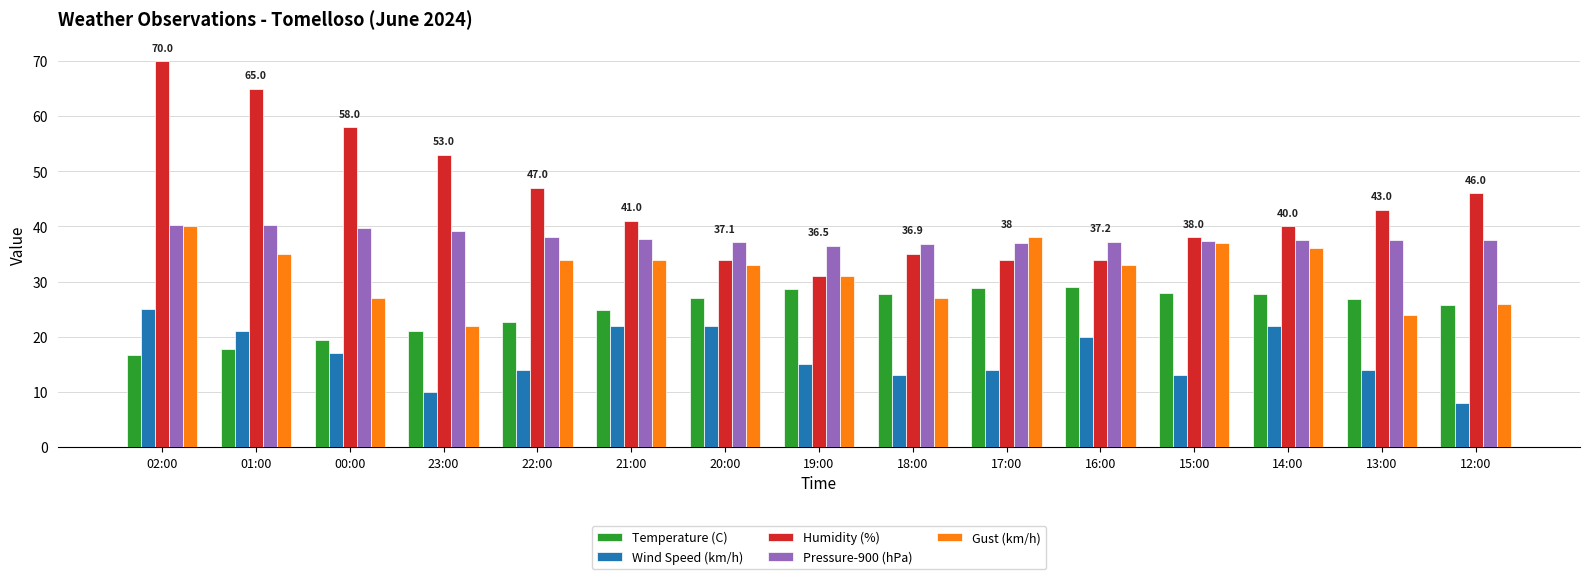

What is the label of the 8th bar from the right?

19:00